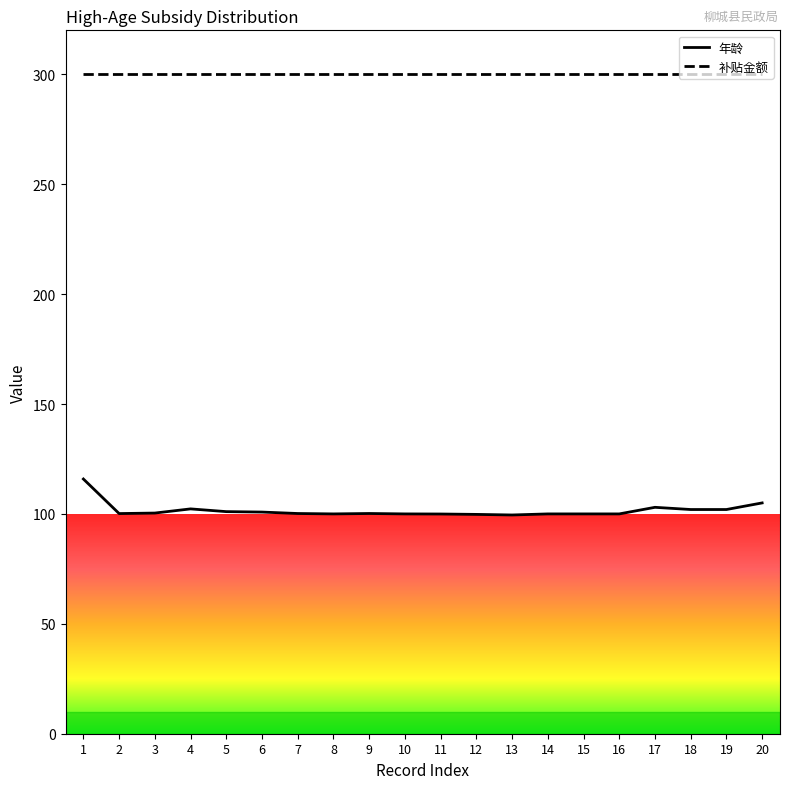

Which series has the largest range (max minus min)?

年龄